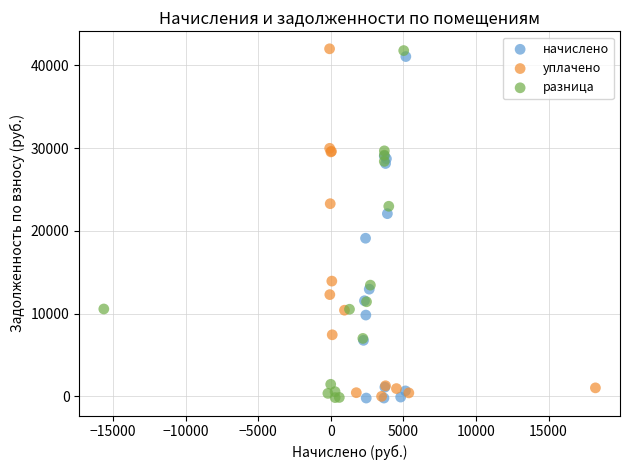

What are all the series names shown in the legend?

начислено, уплачено, разница